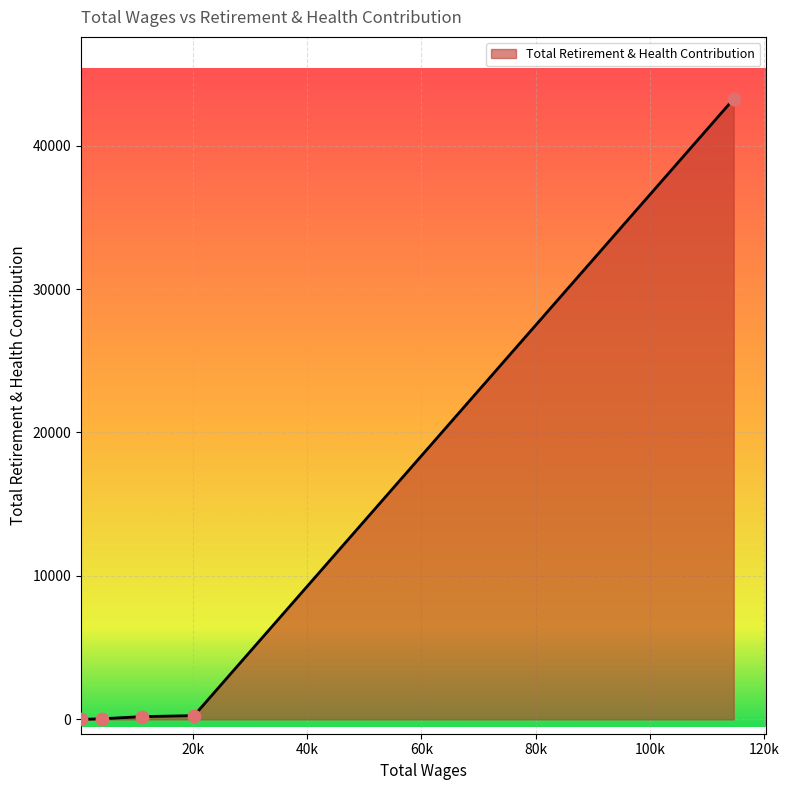

What is the difference between the maximum and minimum values?

43250